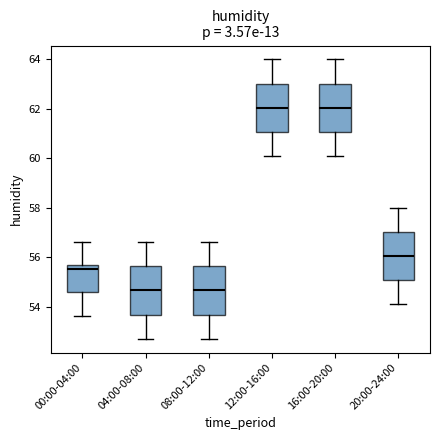

Where does the lower whisker of the box for 12:00-16:00 end on the y-axis? The values are not printed on the chart, so give them approximately, as read against the axis.

60.2